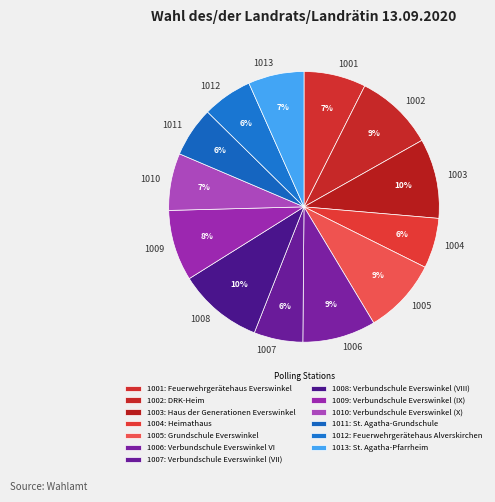

Which has a higher value, 1003 or 1011?

1003